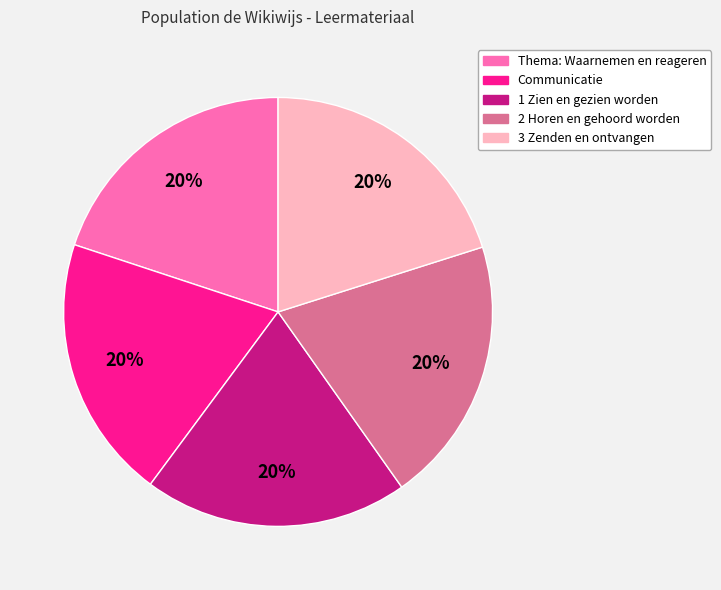

Count the number of slices in the pie.

5